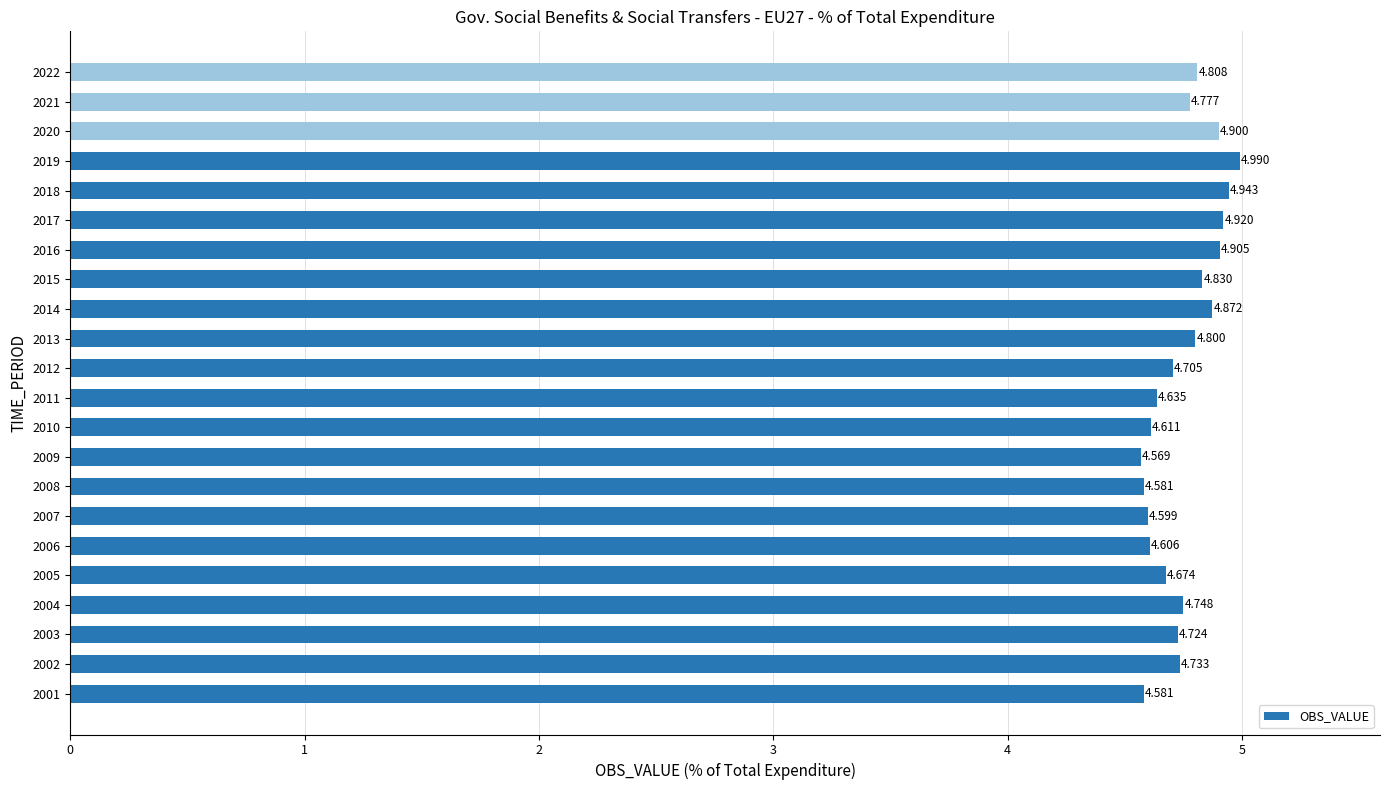

How many bars are there in total?

22